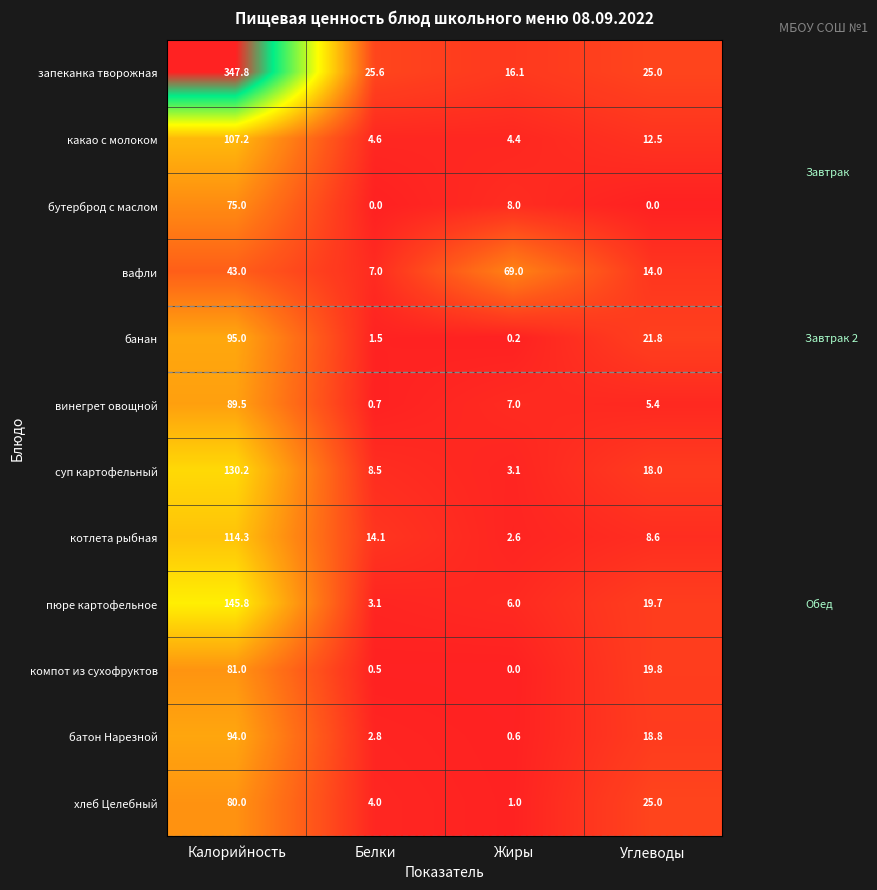

Which series has the widest spread of values?

запеканка творожная